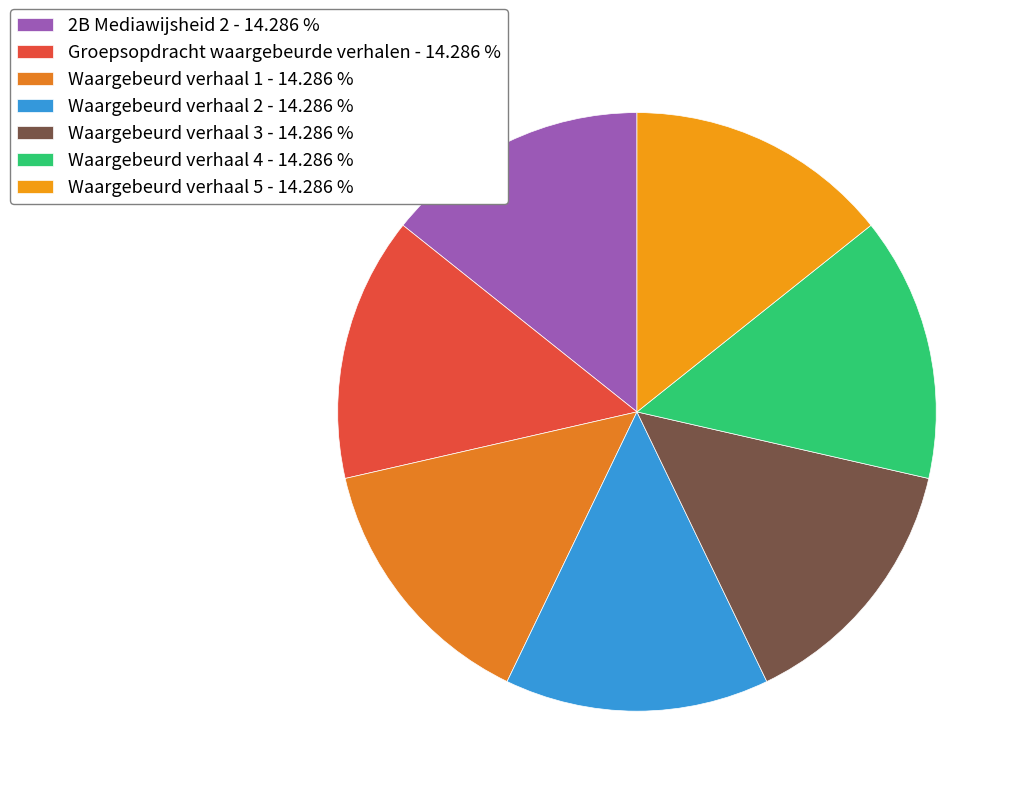

How many segments does this pie chart have?

7